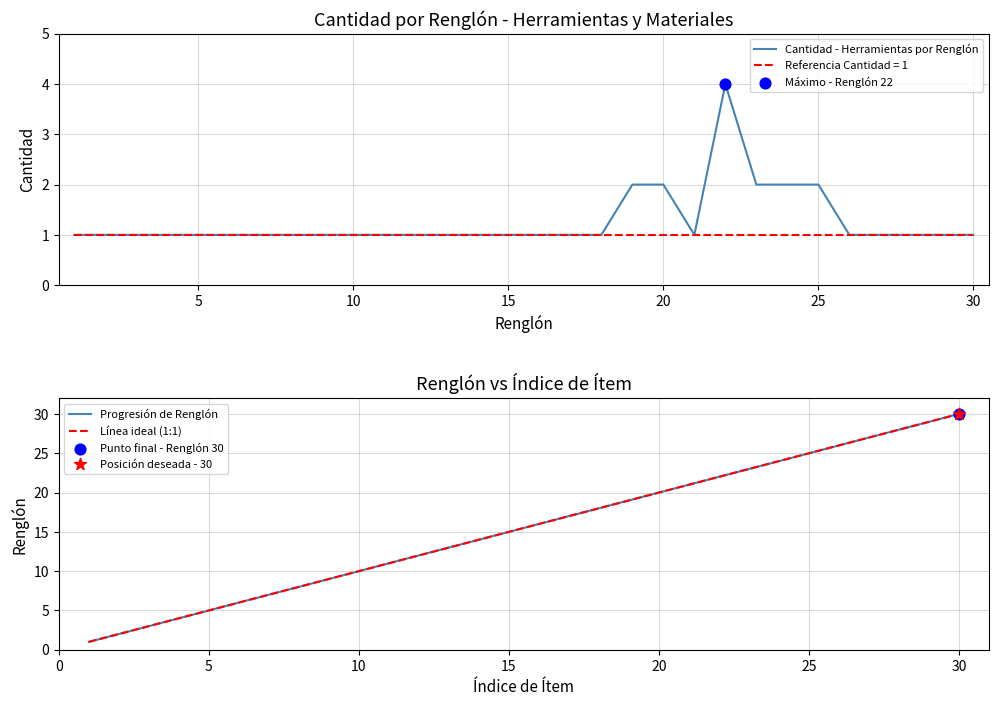

Which series reaches the maximum Y coordinate?

Progresión de Renglón